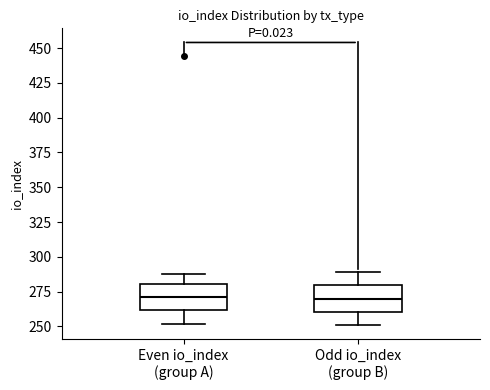

Reading left to right, transcribe this box plot: for each box, give where its median line is, the range the box spans, and where its two whiskers end, as read against the y-axis. The values are not printed on the chart, so give them approximately, as read against the axis.

Even io_index (group A): median 270, box 260 to 280, whiskers 250 to 290
Odd io_index (group B): median 270, box 260 to 280, whiskers 250 to 290